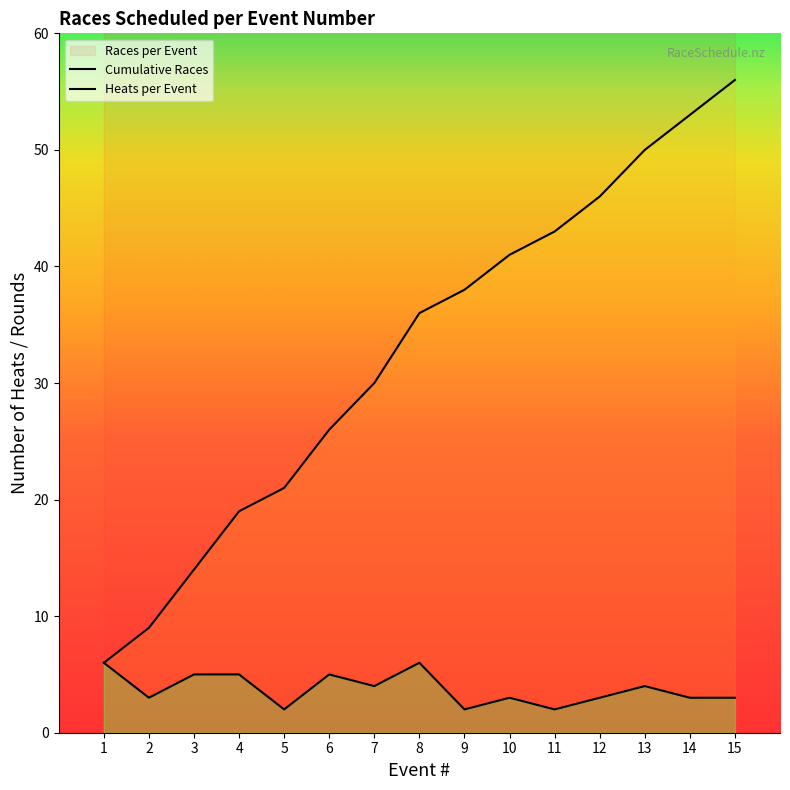

How many data points are above 3?

7